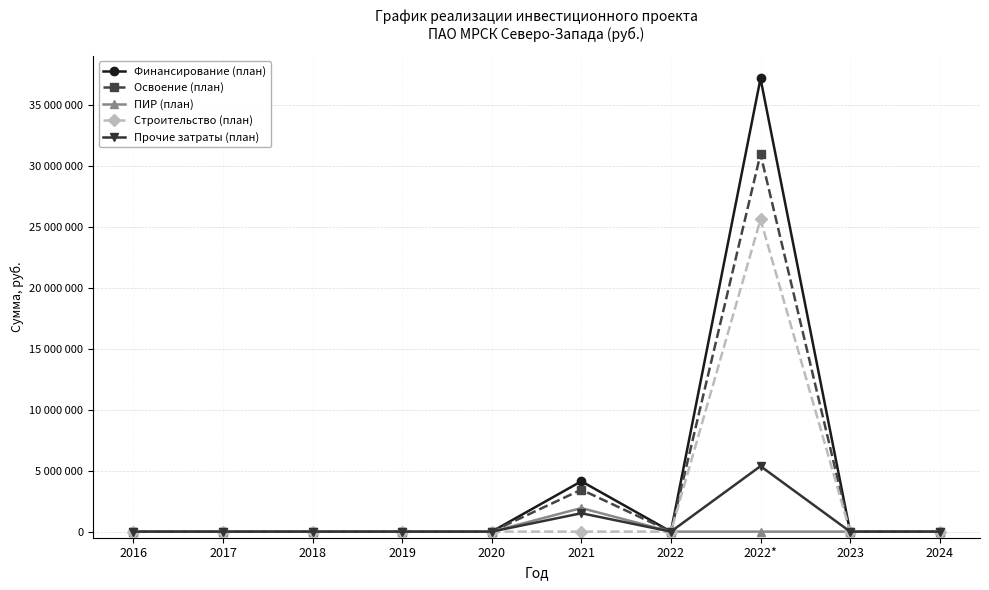

What are all the series names shown in the legend?

Финансирование (план), Освоение (план), ПИР (план), Строительство (план), Прочие затраты (план)